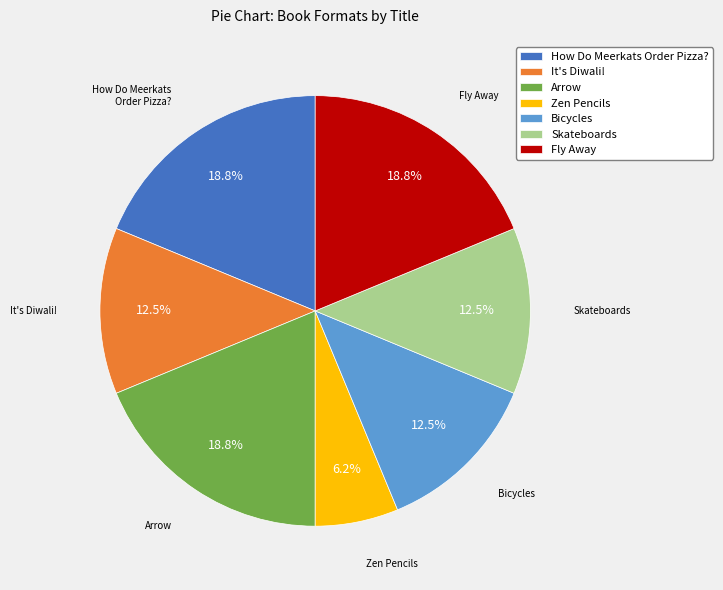

How many segments does this pie chart have?

7